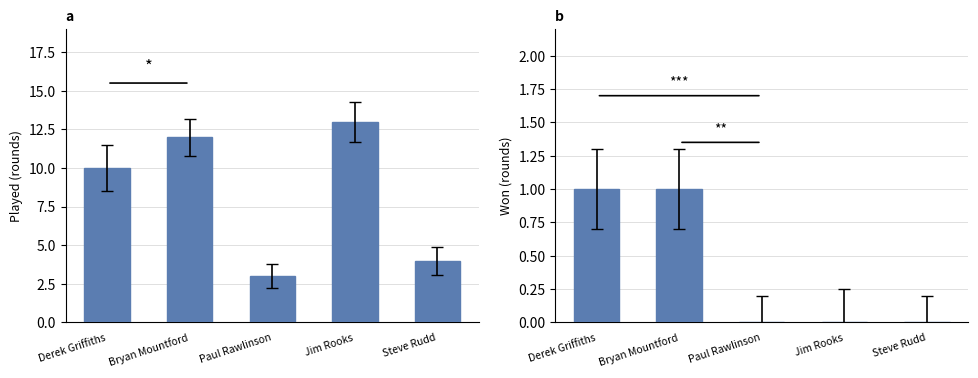

What is the sum of the Played values at Derek Griffiths and Steve Rudd?

14